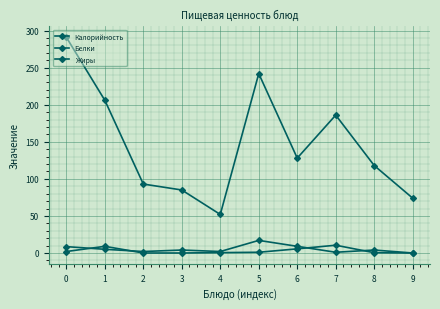

Does the chart have visible grid lines?

Yes